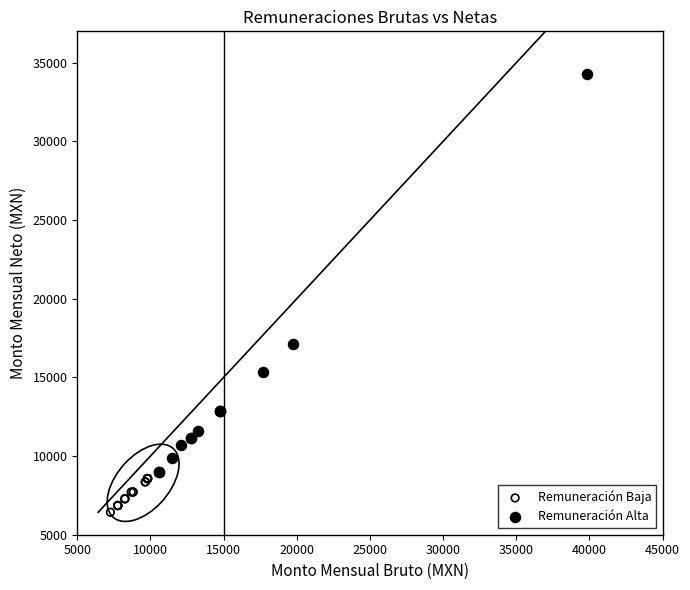

Which series contains the highest Y value?

Remuneración Alta